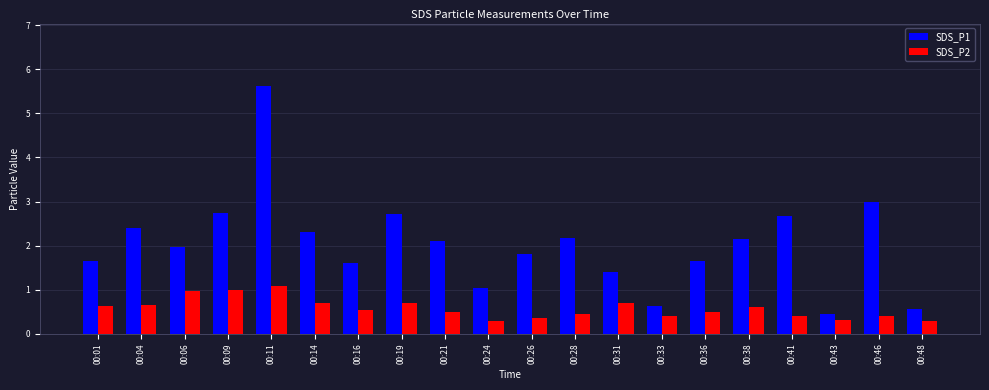

What is the difference between the maximum and second lowest values in the SDS_P1 series?

5.1